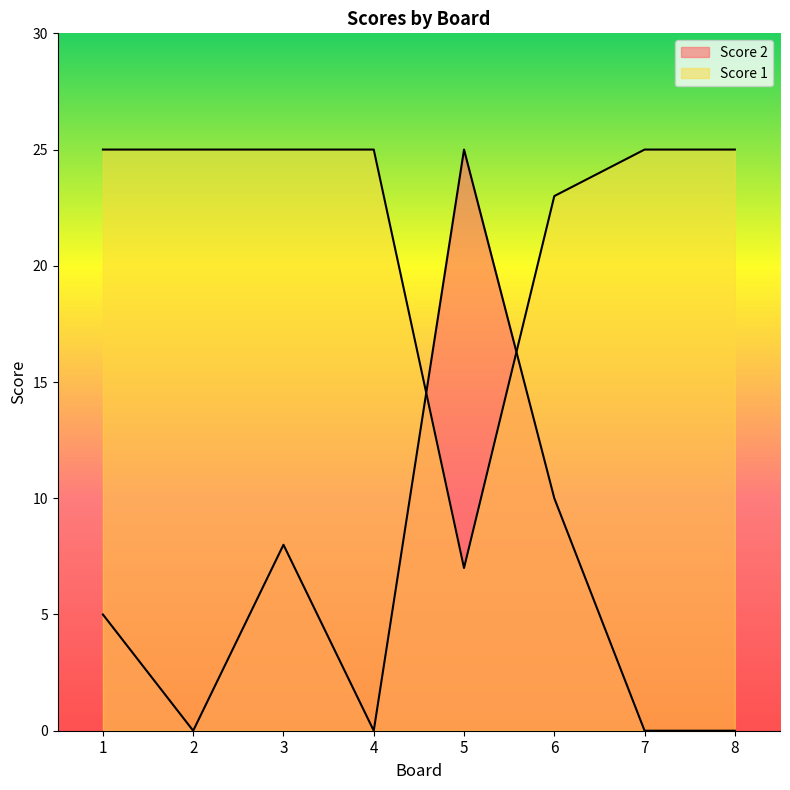

What is the difference between the highest and lowest values at 5?

18